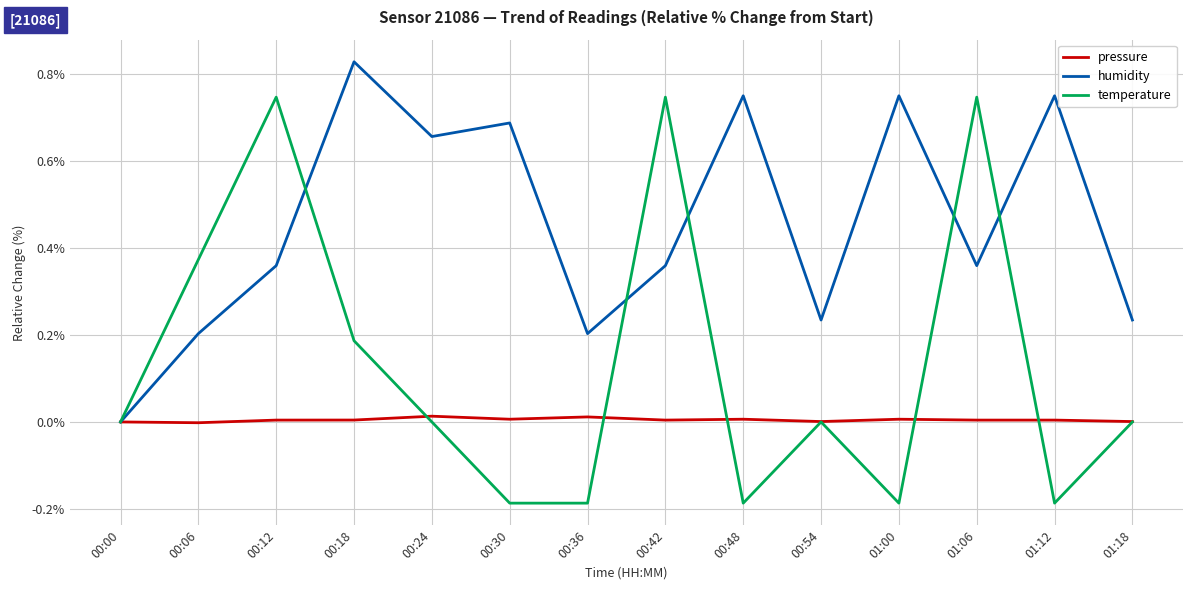

Is the value of pressure at 00:12 greater than the value of humidity at 00:24?

No